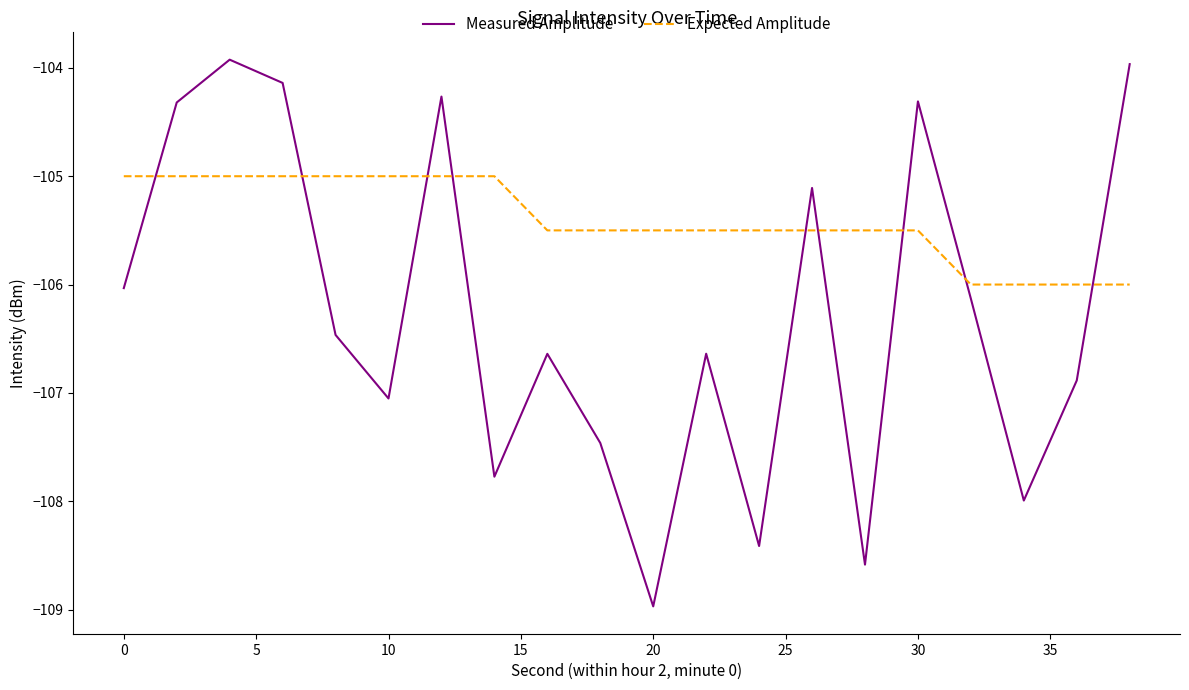

What is the difference between the maximum and minimum values in the Measured Amplitude series?

5.0